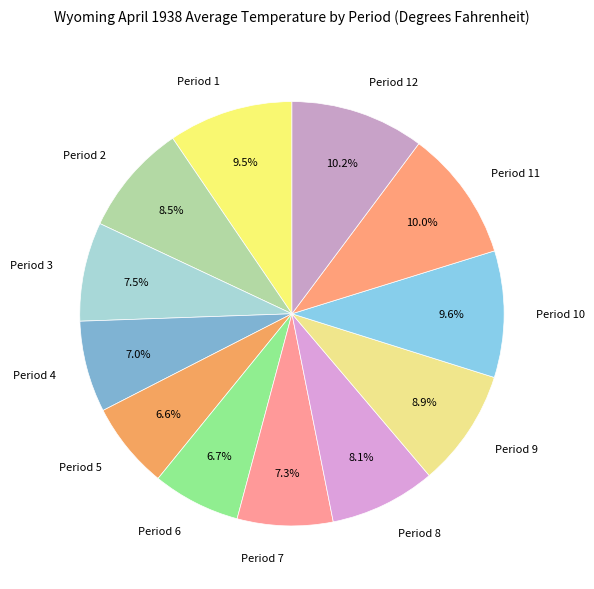

What percentage is NOT represented by Period 4?

93.0%